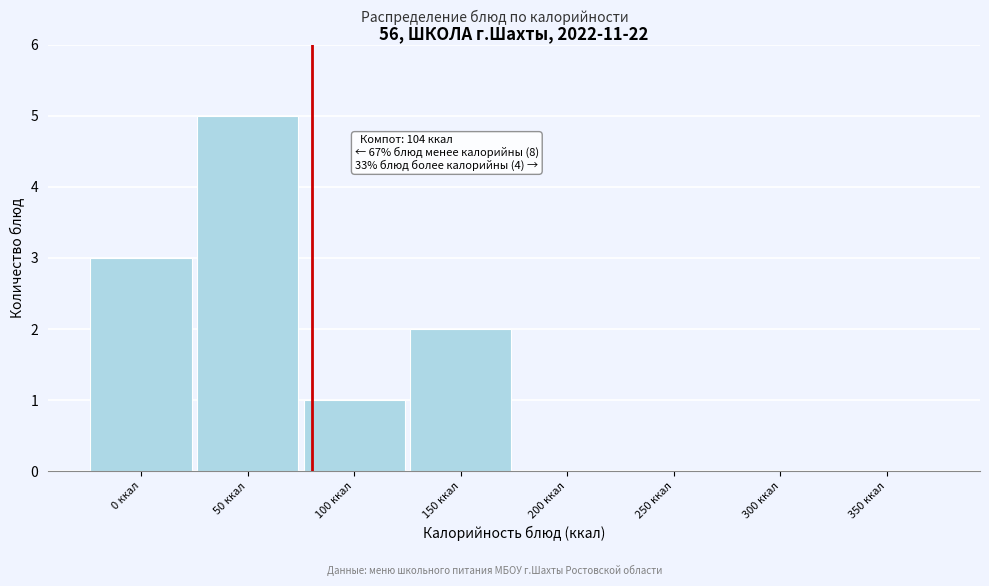

Reading left to right, transcribe all the data shown in this chart.

0 ккал=3	50 ккал=5	100 ккал=1	150 ккал=2	200 ккал=0	250 ккал=0	300 ккал=0	350 ккал=0